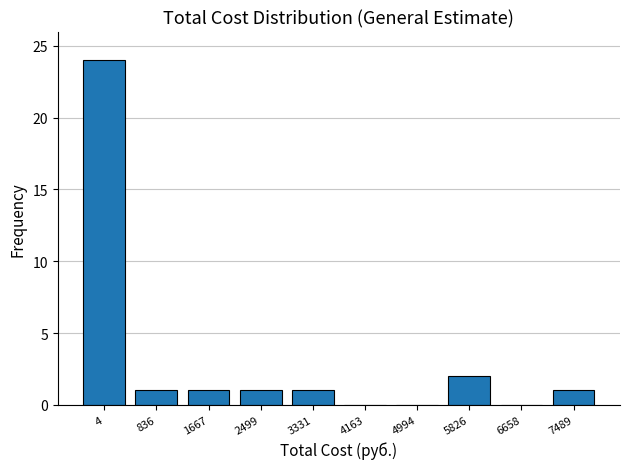

Reading left to right, list all the values displayed in this chart.

4=24	836=1	1667=1	2499=1	3331=1	4163=0	4994=0	5826=2	6658=0	7489=1